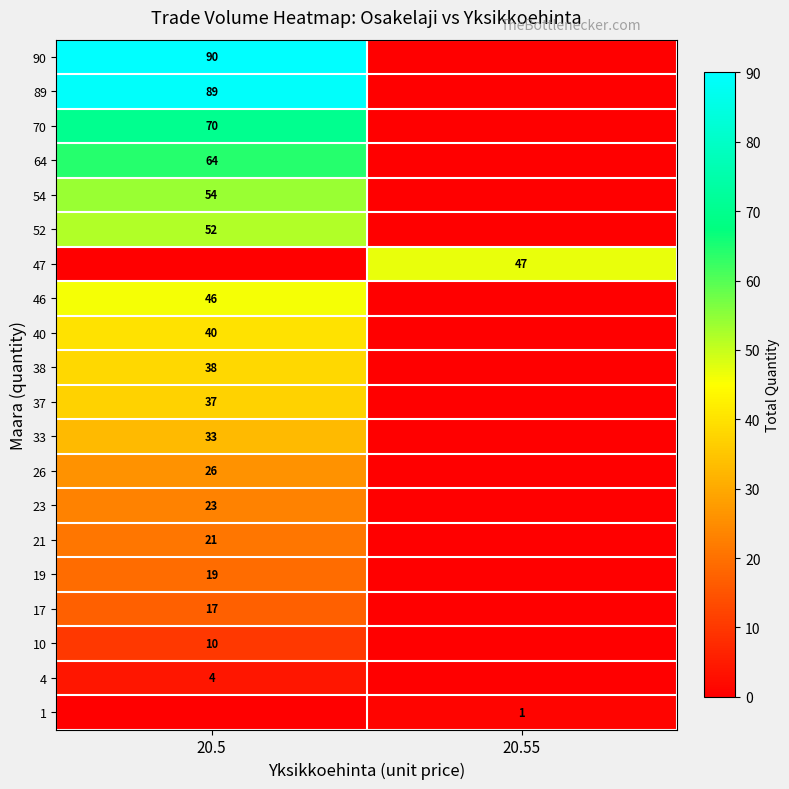

The 19 series shows 26 at 20.5. True or false?

False